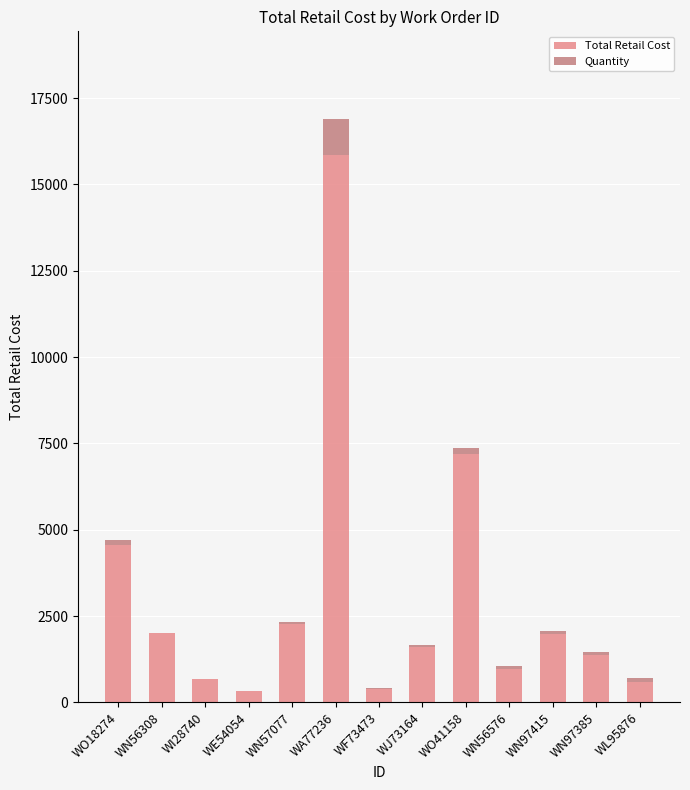

What is the maximum value for Total Retail Cost?

15845.9